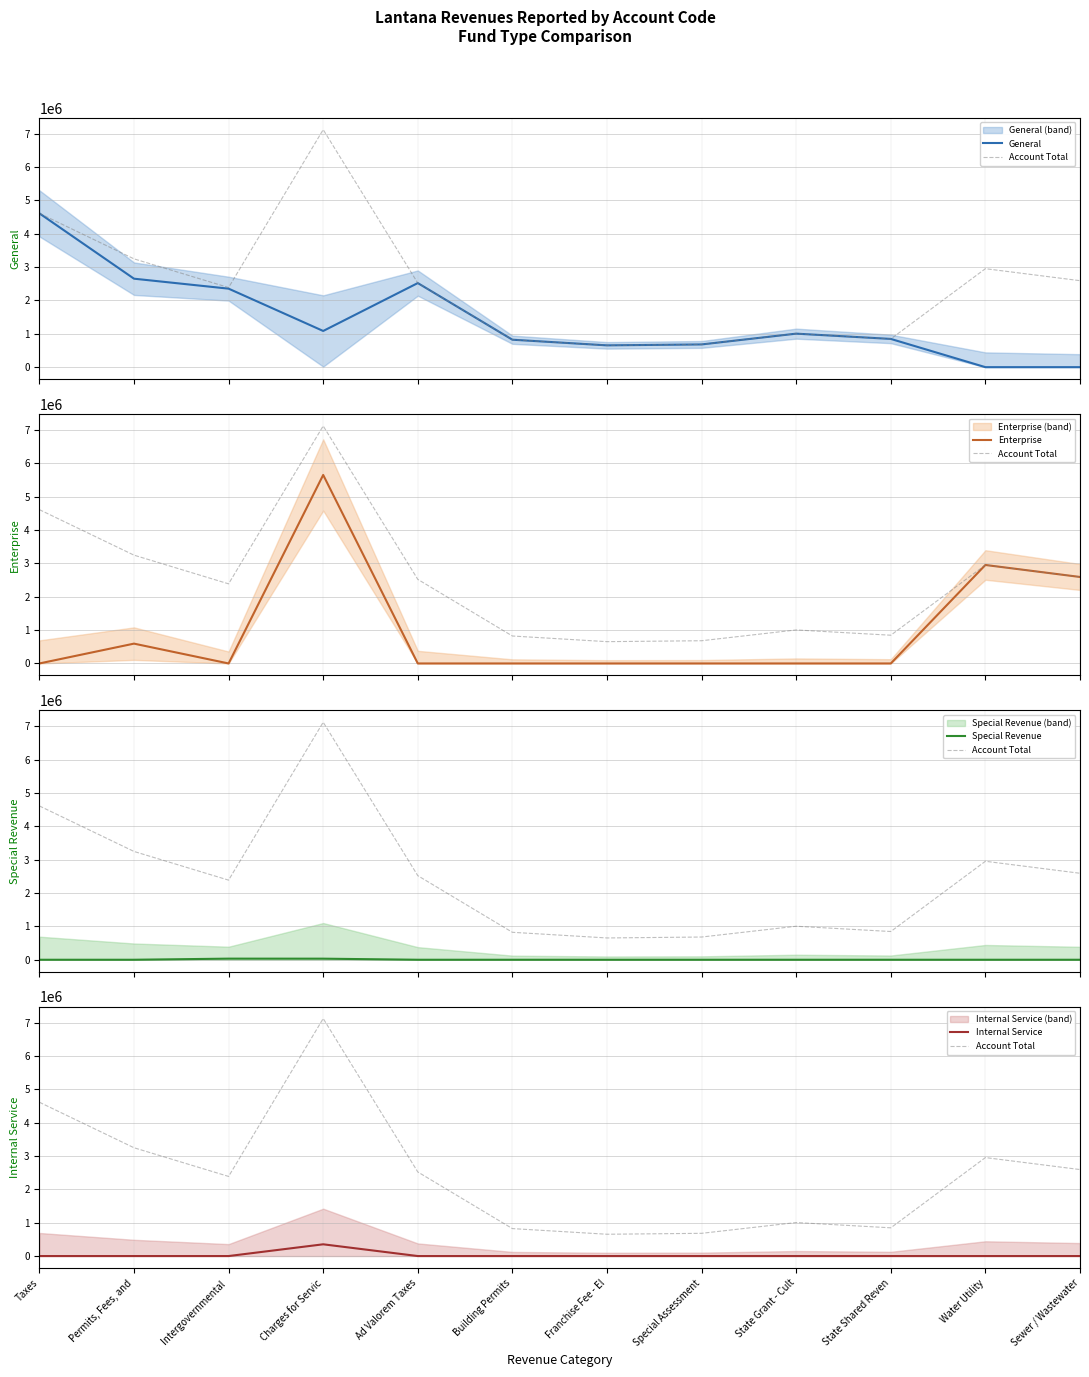

Which category has the highest value in the General series?

Taxes